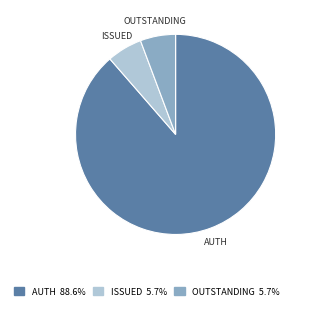

Does any single category account for the majority?

Yes